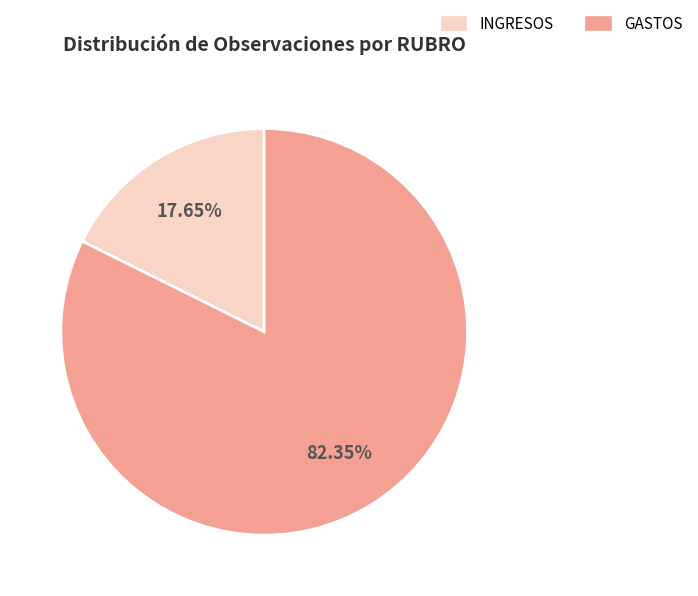

To the nearest percent, what portion does GASTOS represent?

82%